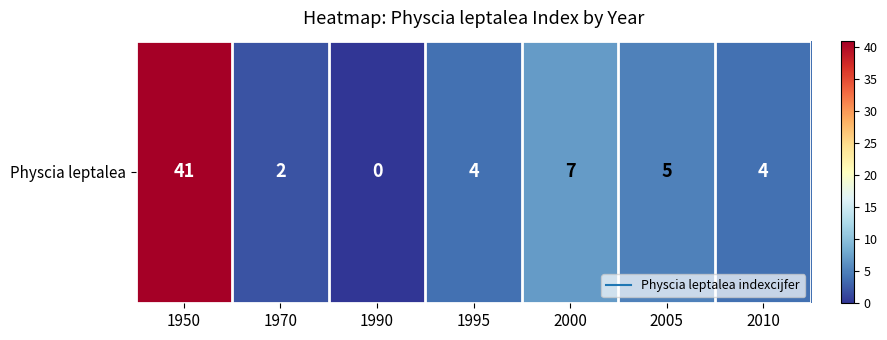

Reading left to right, what are all the values shown in this chart?

1950=41	1970=2	1990=0	1995=4	2000=7	2005=5	2010=4